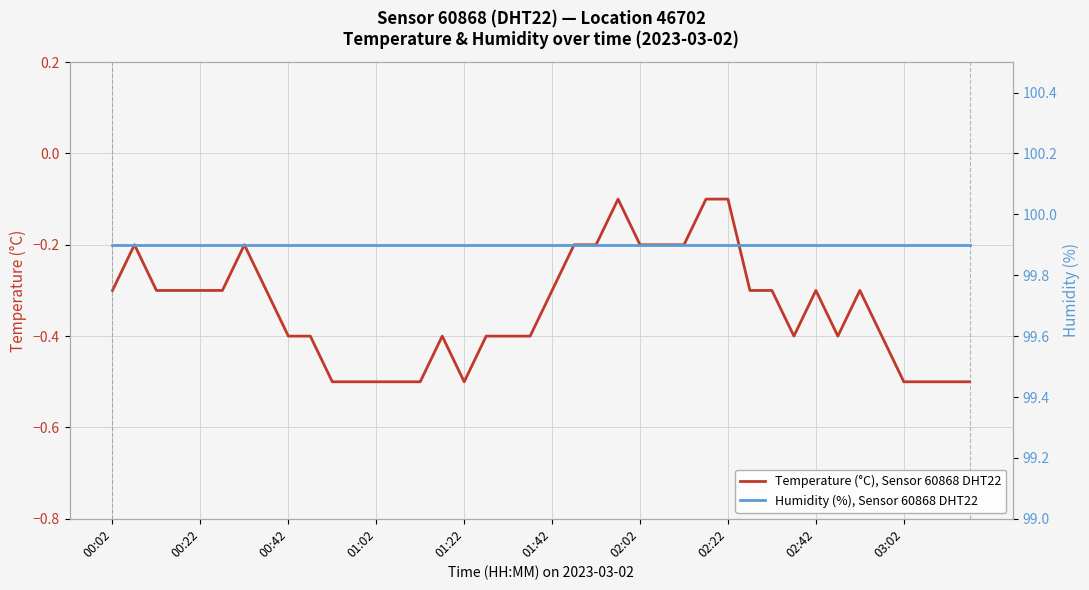

At how many categories does at least one series exceed 91?

40